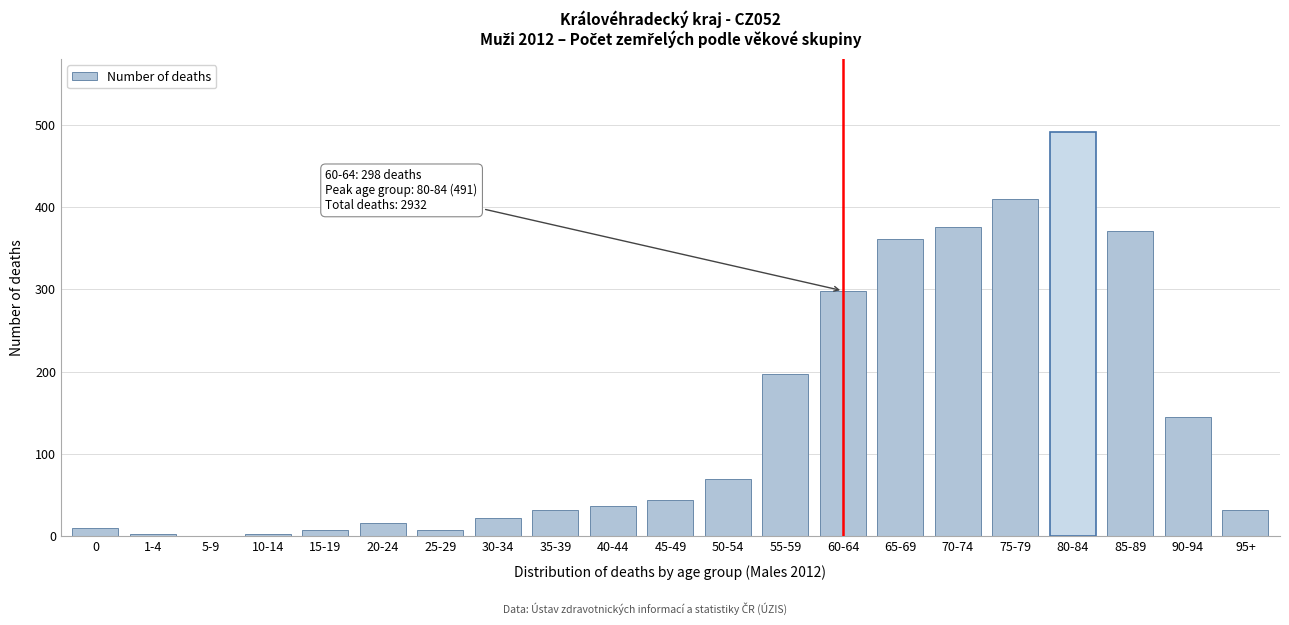

Which label corresponds to the largest value in the chart?

80-84